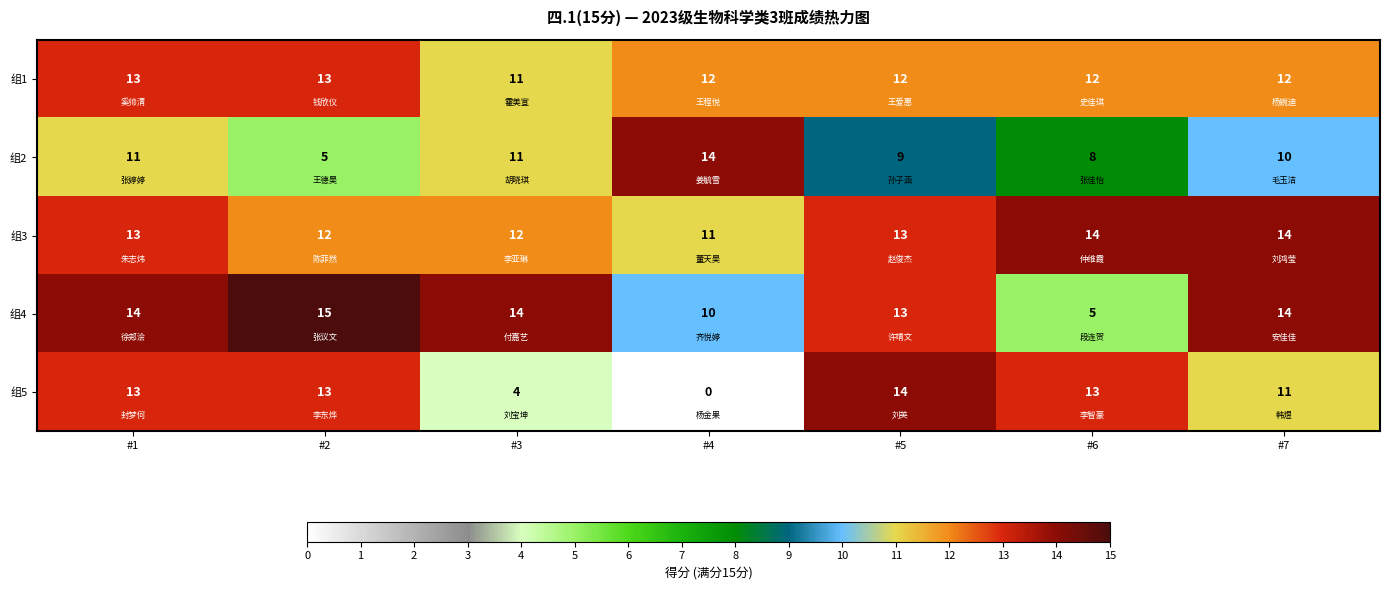

At which category is the sum across all series the highest?

#1